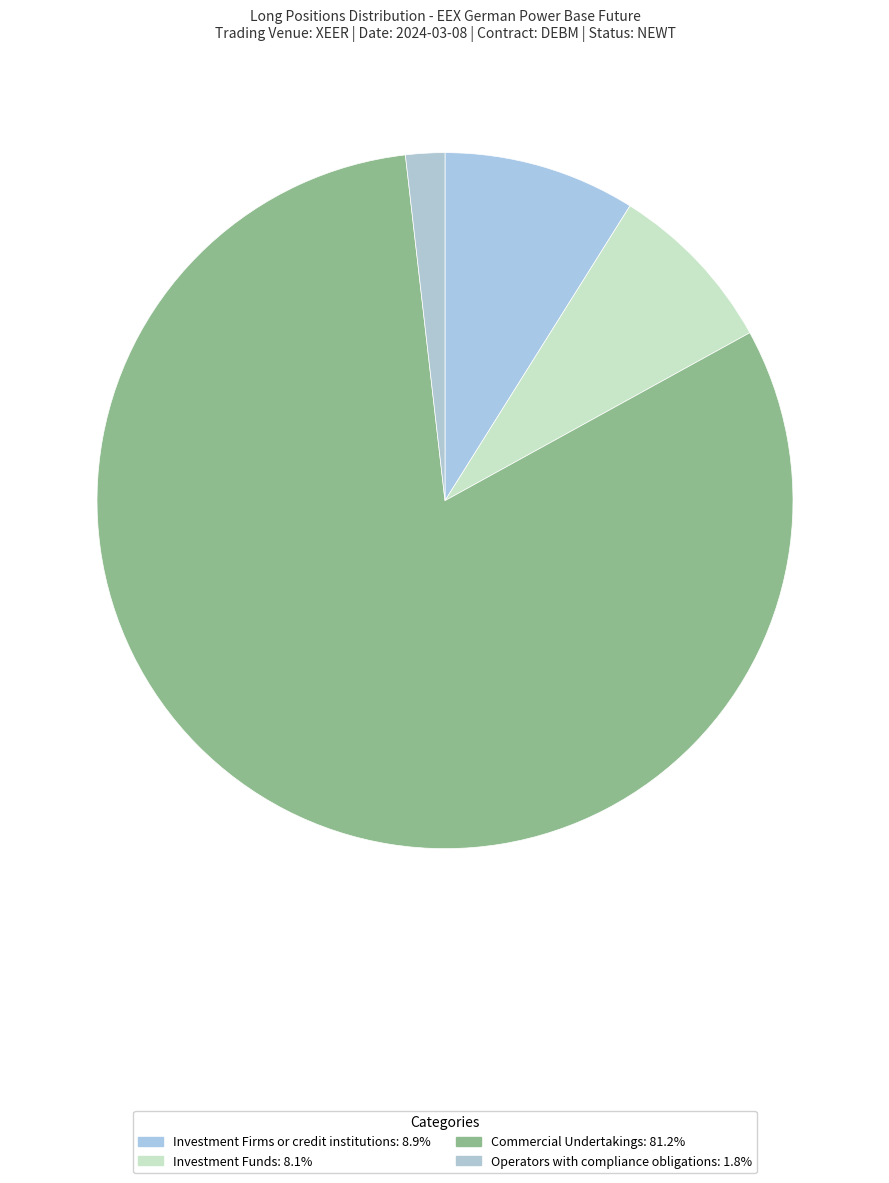

How many slices are in this pie chart?

4